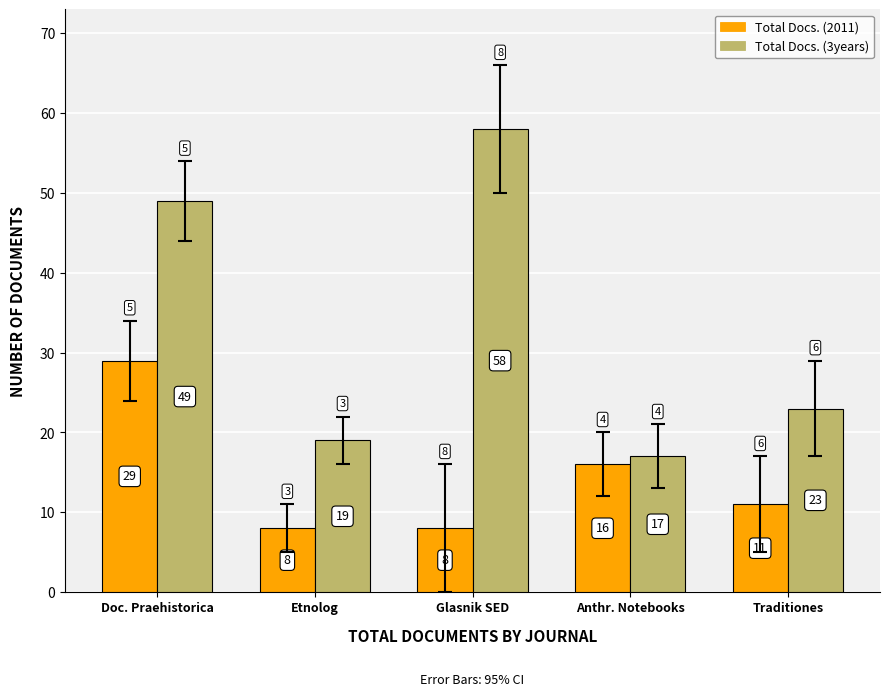

Are the bars horizontal?

No